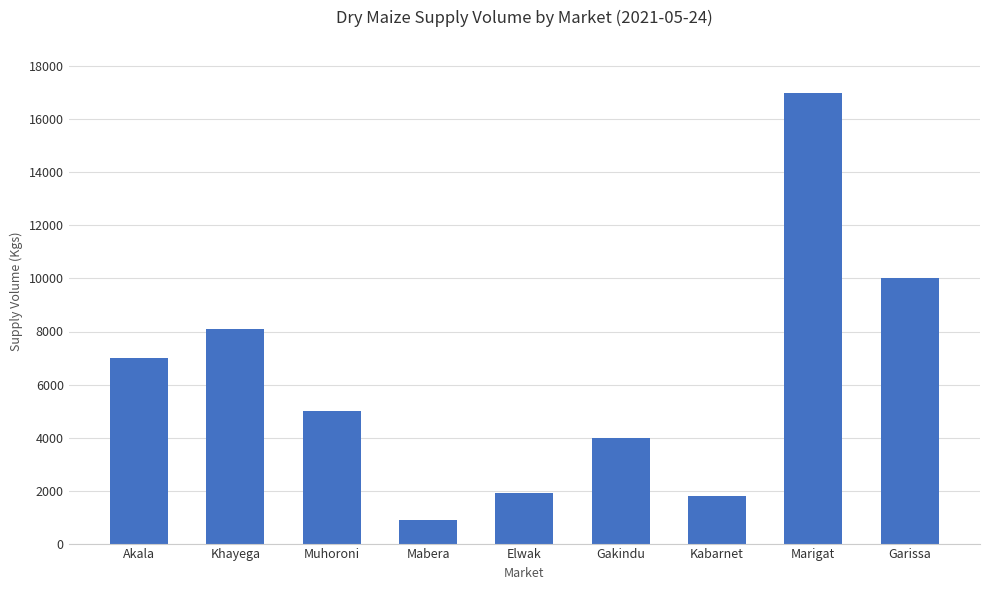

What is the minimum value shown in the chart?

900